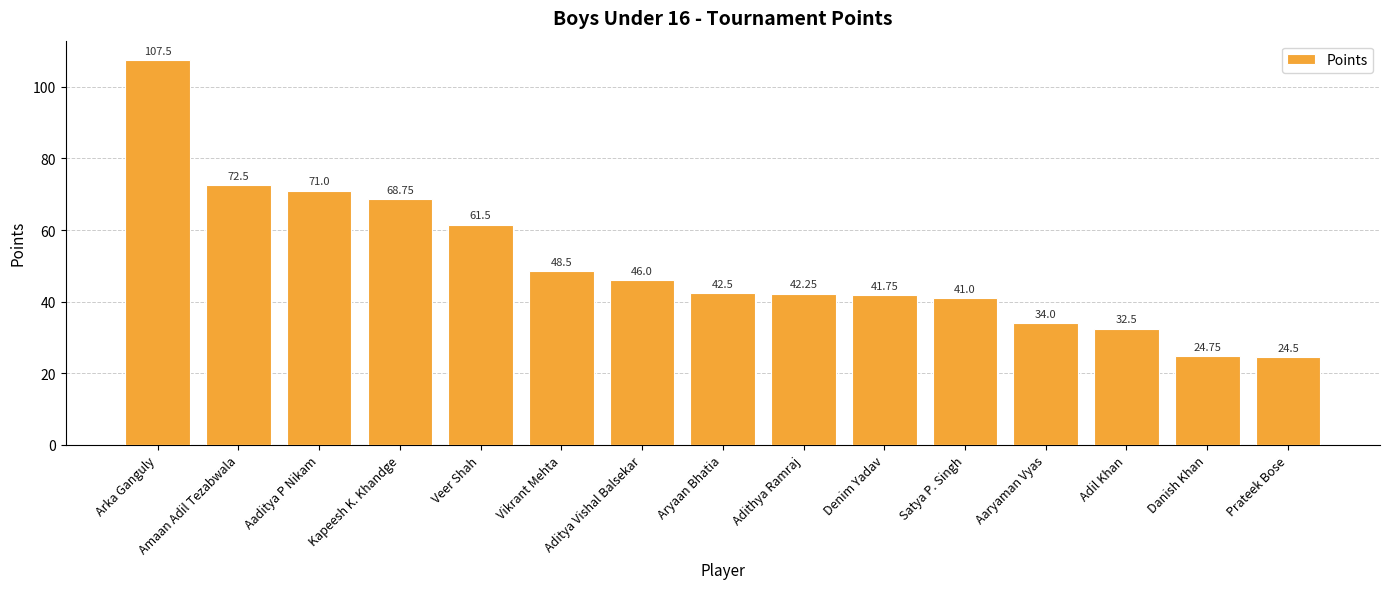

Which has a higher value, Amaan Adil Tezabwala or Aryaan Bhatia?

Amaan Adil Tezabwala